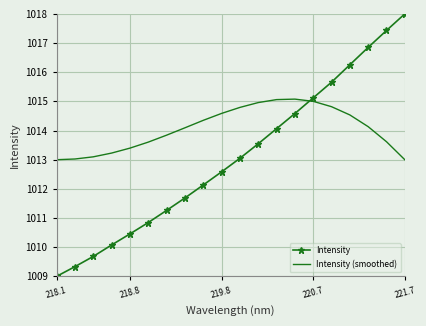

Reading left to right, what are all the values shown in this chart?

Intensity: 1009.0	1009.3	1009.7	1010.1	1010.5	1010.8	1011.3	1011.7	1012.1	1012.6	1013.0	1013.5	1014.1	1014.6	1015.1	1015.7	1016.3	1016.9	1017.4	1018.0
Intensity (smoothed): 1013.0	1013.0	1013.1	1013.2	1013.4	1013.6	1013.8	1014.1	1014.4	1014.6	1014.8	1015.0	1015.1	1015.1	1015.0	1014.8	1014.5	1014.1	1013.6	1013.0